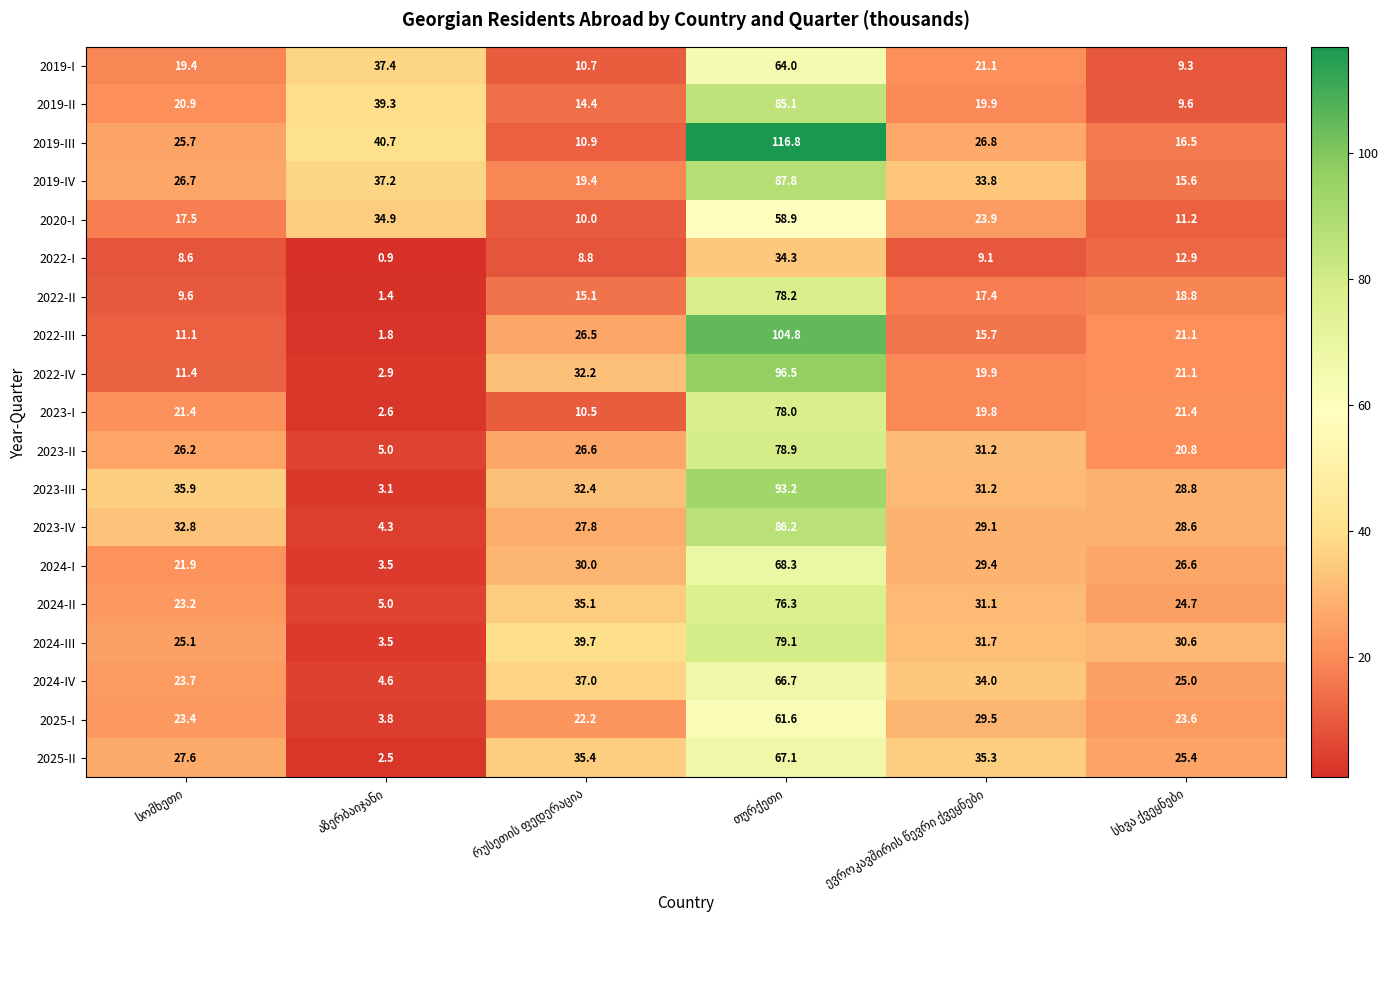

What is the minimum value for 2022-IV?

2.9